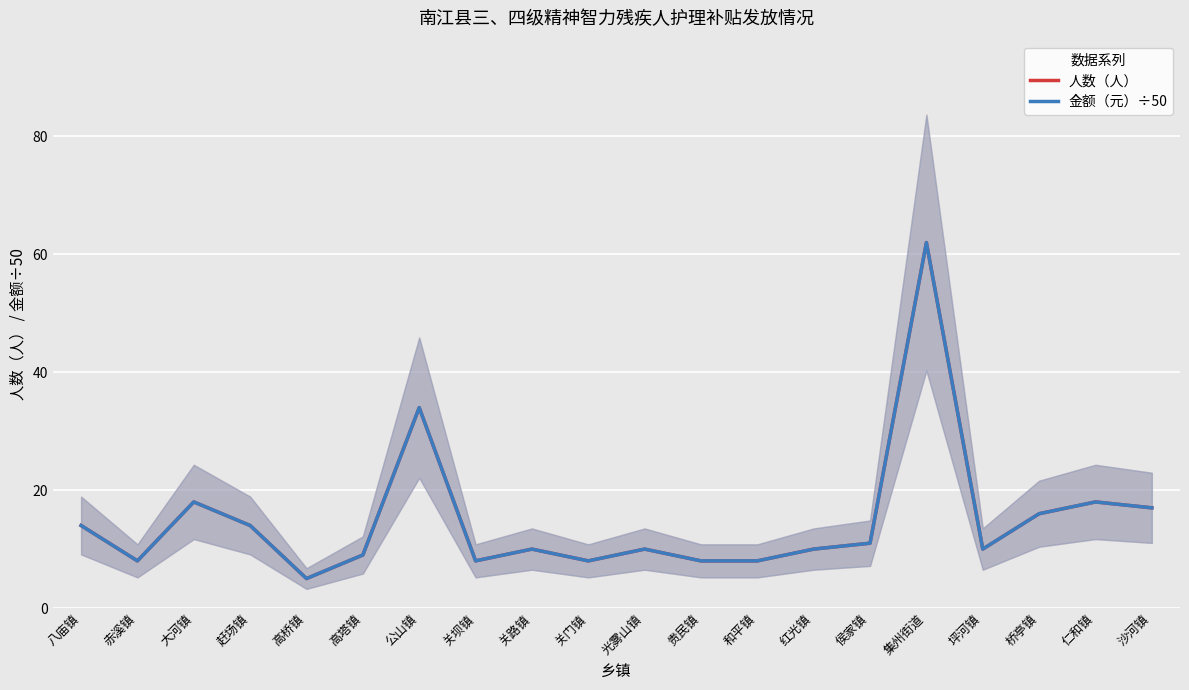

Which has a higher value, 关路镇 or 赤溪镇?

关路镇